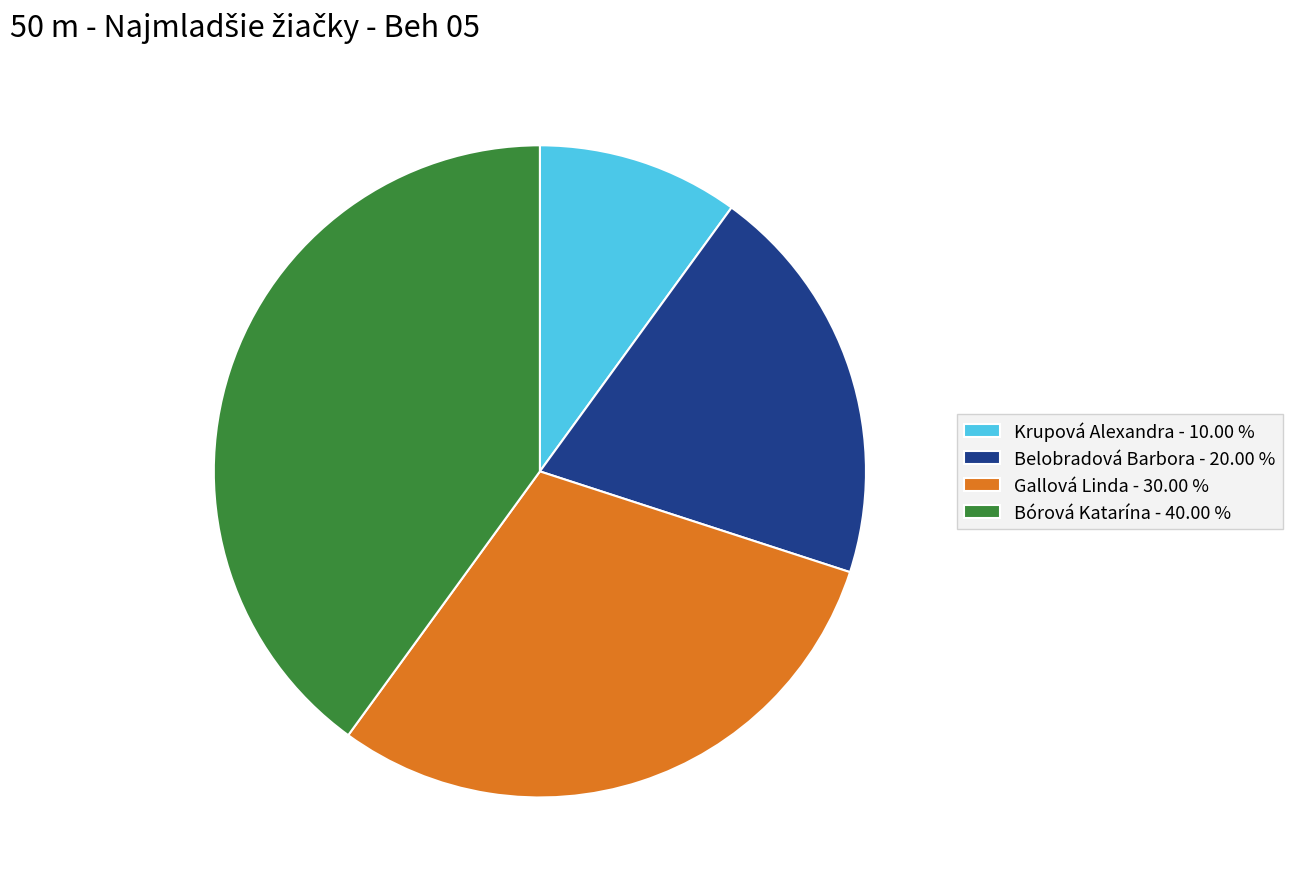

Is there any slice that represents more than half of the pie?

No